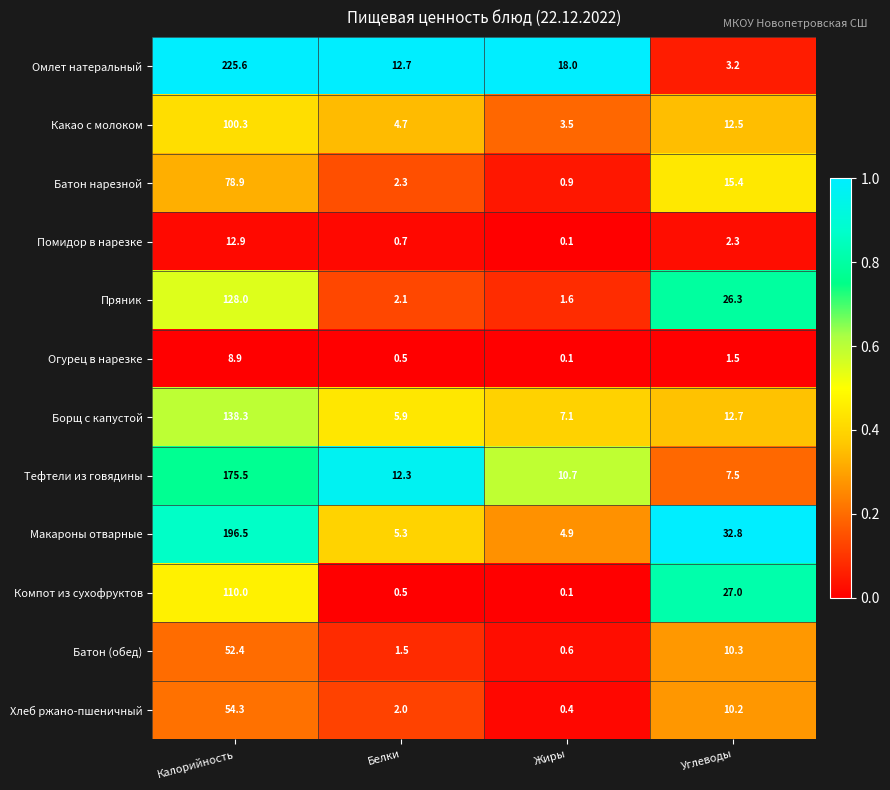

What value does the Огурец в нарезке series have at Белки?

0.5